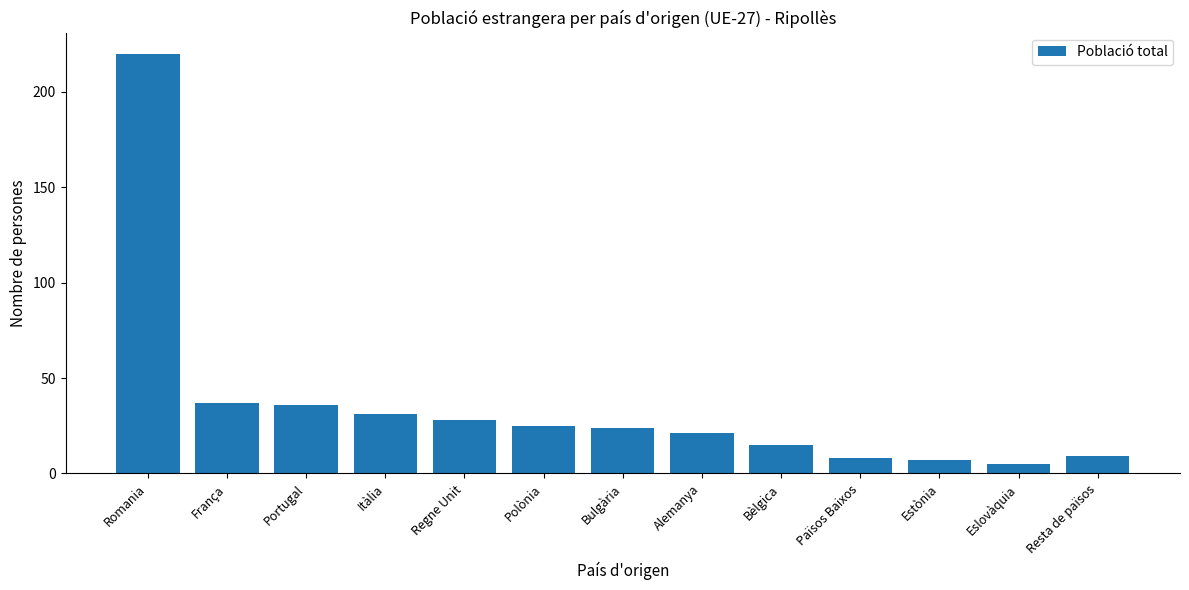

The value at Alemanya is 6. True or false?

False